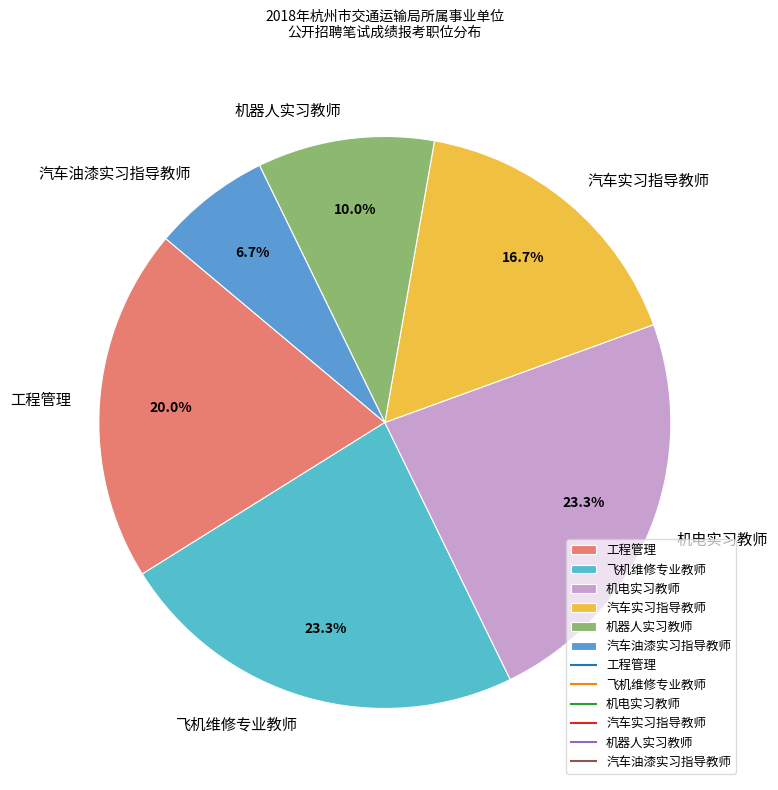

Is 机电实习教师 the majority of the pie?

No